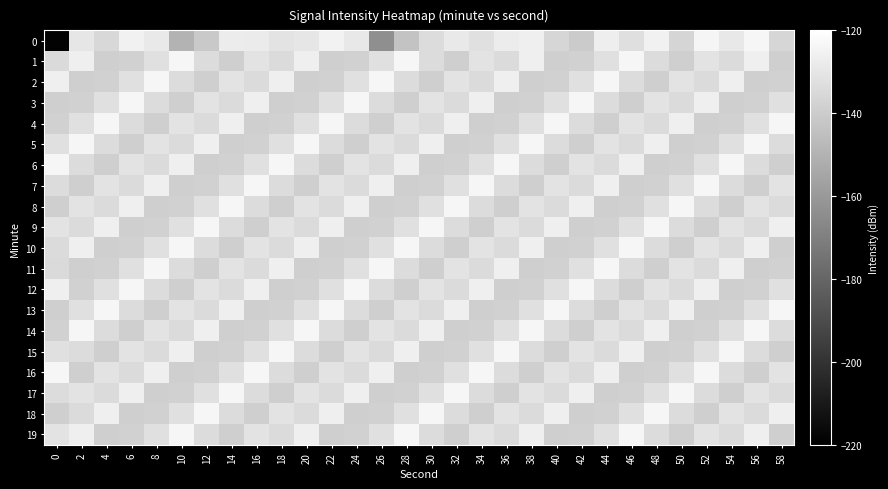

What is the greatest value displayed?

-123.7